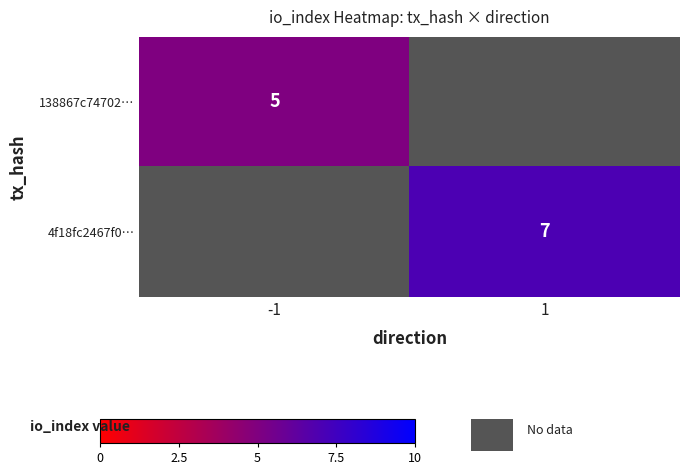

Is it true that 4f18fc2467f0… equals 4 at 1?

False